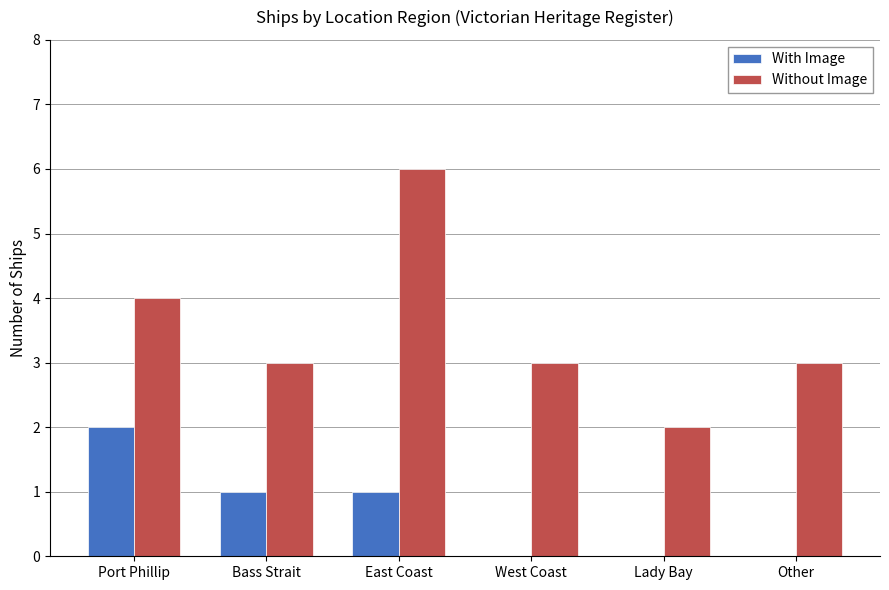

Is the value of Without Image at Other greater than the value of With Image at Other?

Yes